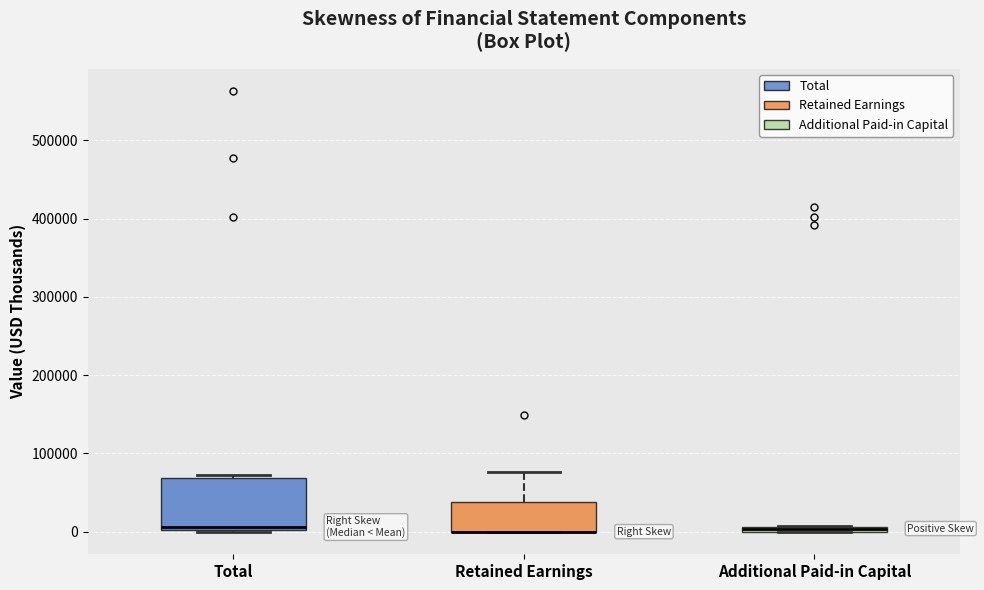

Where does the median line of the box for Total sit on the y-axis? The values are not printed on the chart, so give them approximately, as read against the axis.

10000